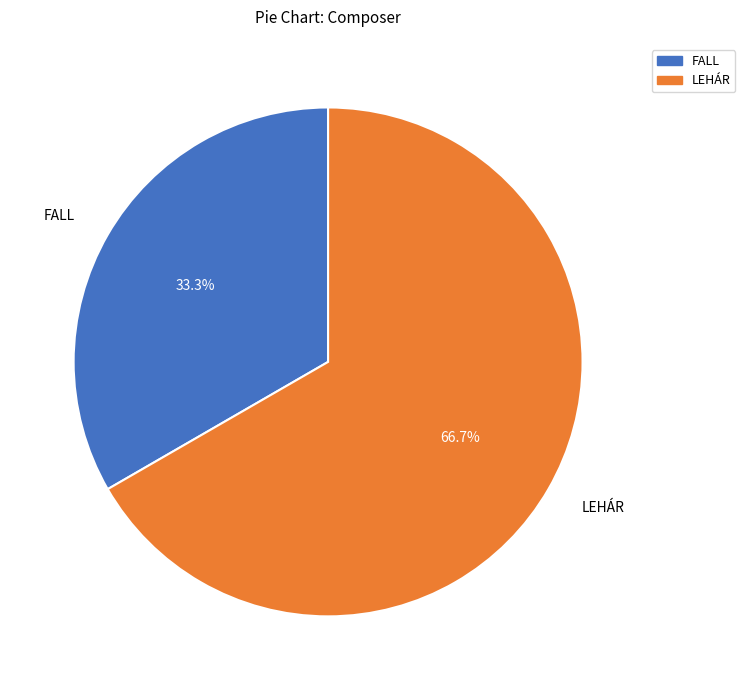

To the nearest percent, what portion does FALL represent?

33%